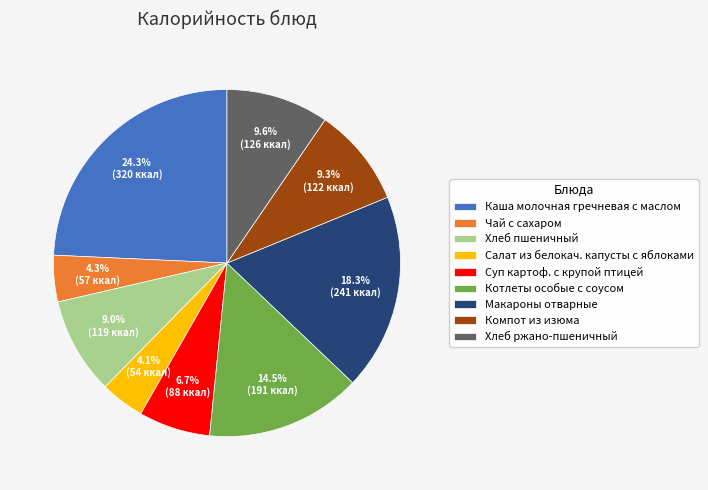

How many segments does this pie chart have?

9